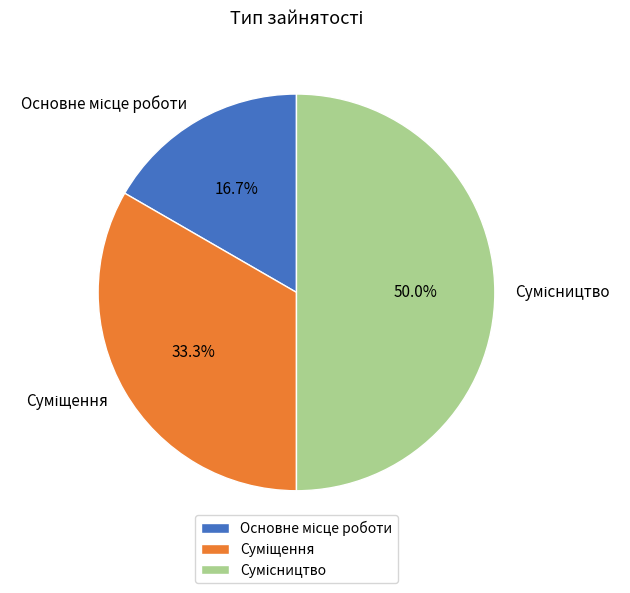

Is there any slice that represents more than half of the pie?

No